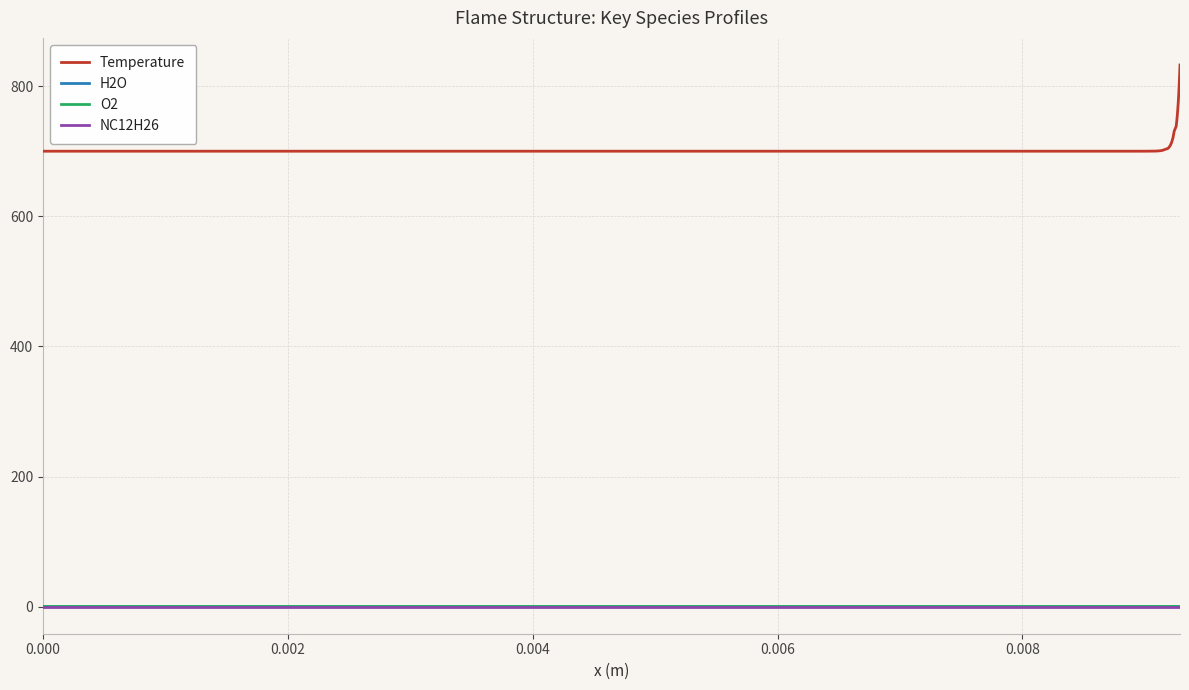

Which series has the largest range (max minus min)?

Temperature